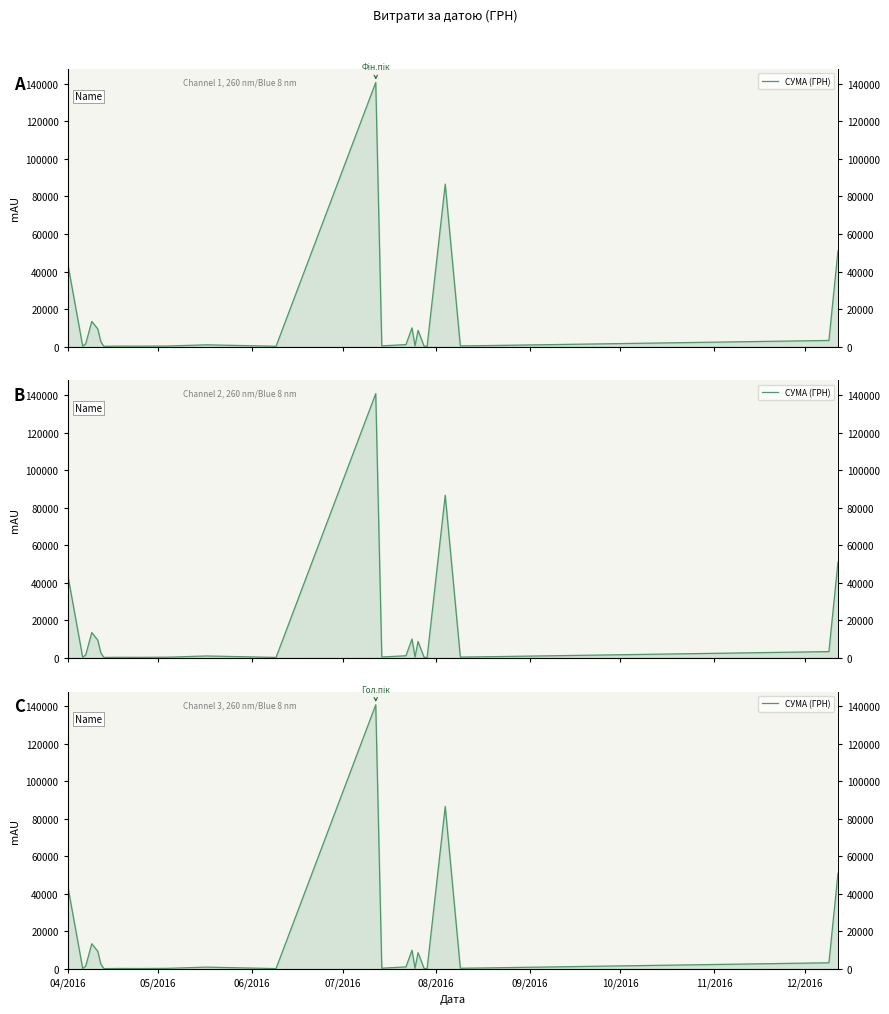

What is the value of the 23rd point from the left?

522.0